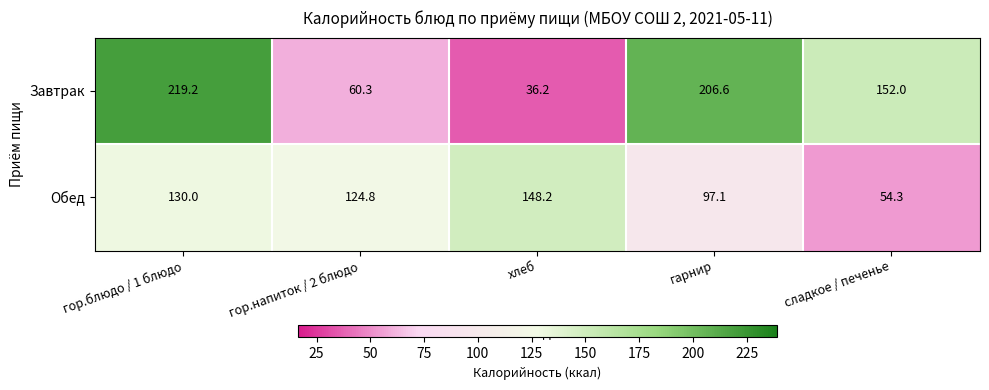

List the series in order of their peak value, lowest first.

Обед, Завтрак